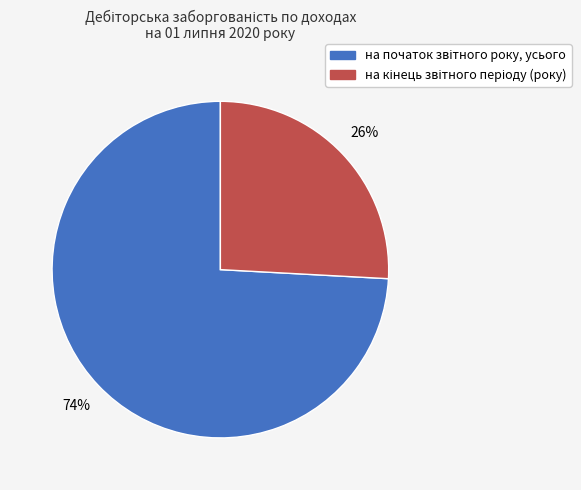

Is there a majority slice in this chart?

Yes